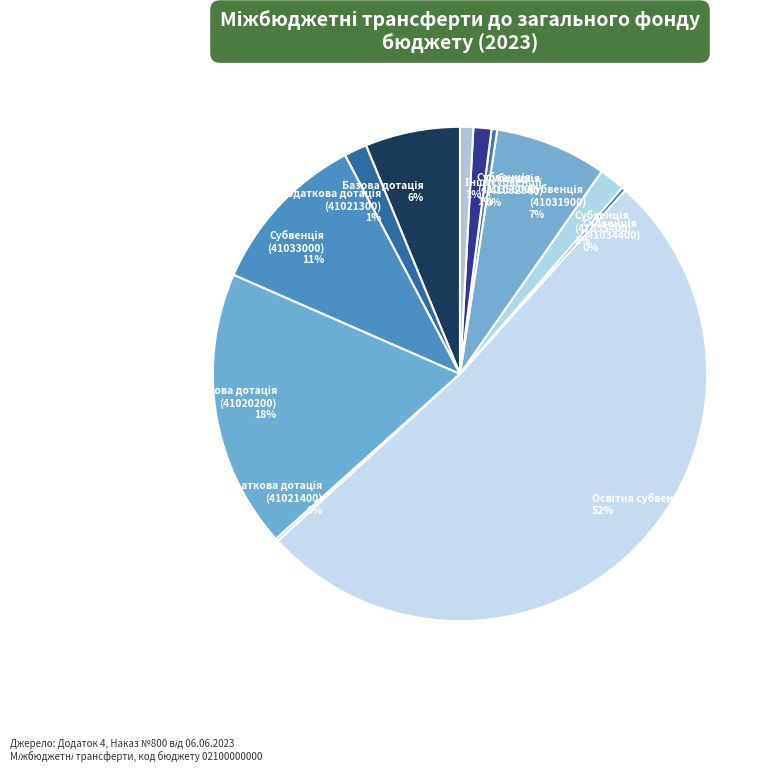

Does any single category account for the majority?

Yes